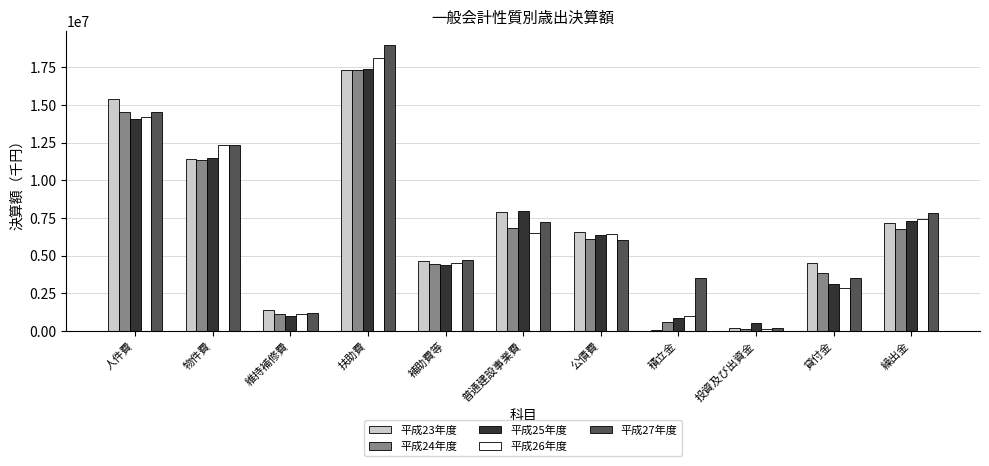

True or false: 平成23年度 has a value of 15394514 at 人件費.

True